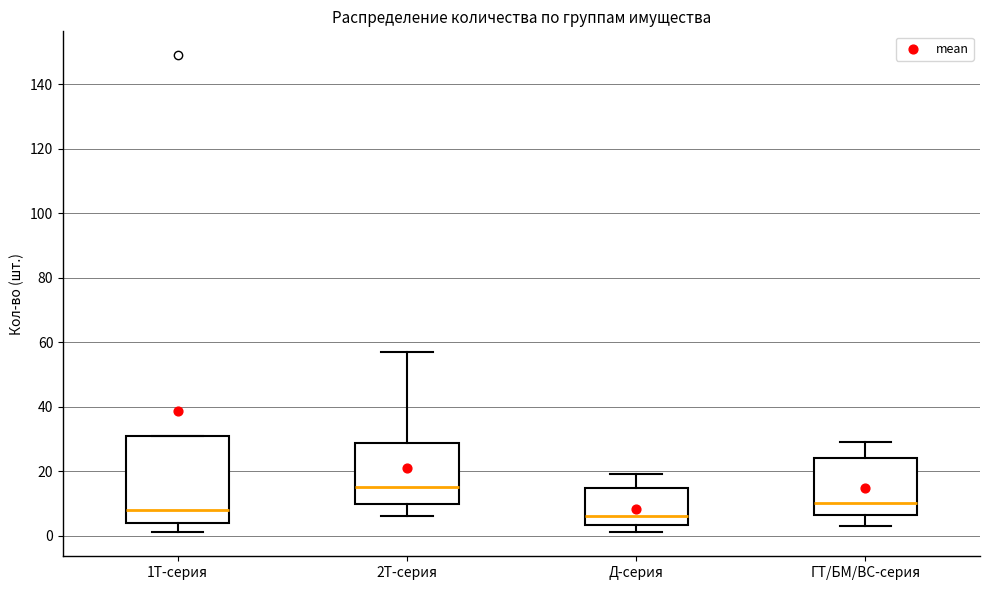

Reading left to right, transcribe this box plot: for each box, give where its median line is, the range the box spans, and where its two whiskers end, as read against the y-axis. The values are not printed on the chart, so give them approximately, as read against the axis.

1T-серия: median 8, box 4 to 32, whiskers 2 to 32
2T-серия: median 16, box 10 to 28, whiskers 6 to 58
Д-серия: median 6, box 4 to 14, whiskers 2 to 20
ГТ/БМ/ВС-серия: median 10, box 6 to 24, whiskers 4 to 30